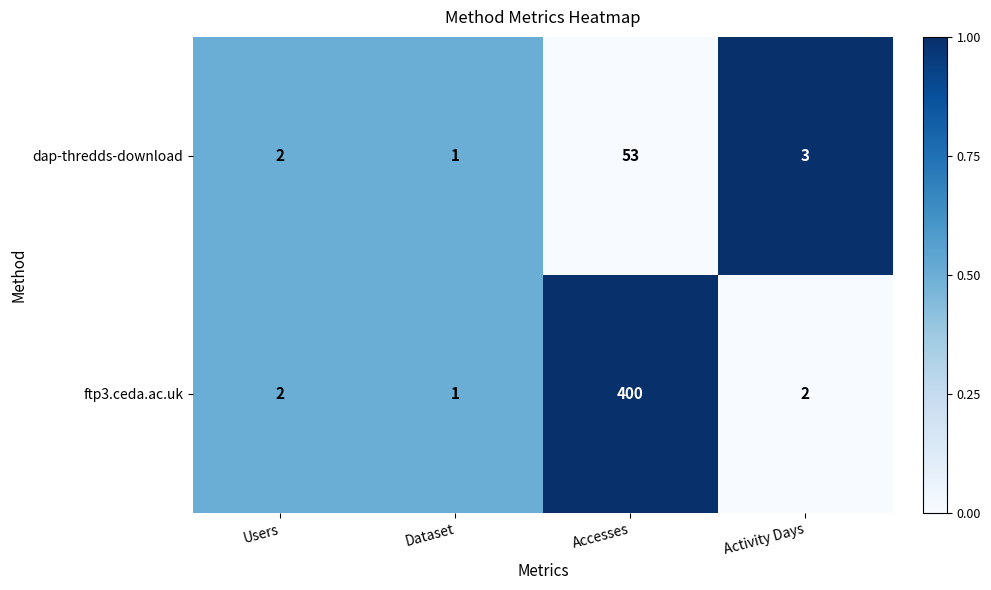

How many values in the ftp3.ceda.ac.uk series are below 2?

1